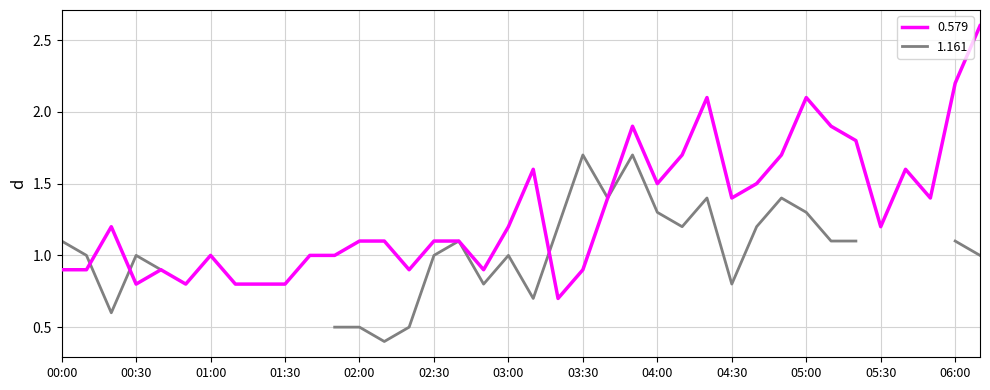

What is the highest value of the 0.579 series?

2.6